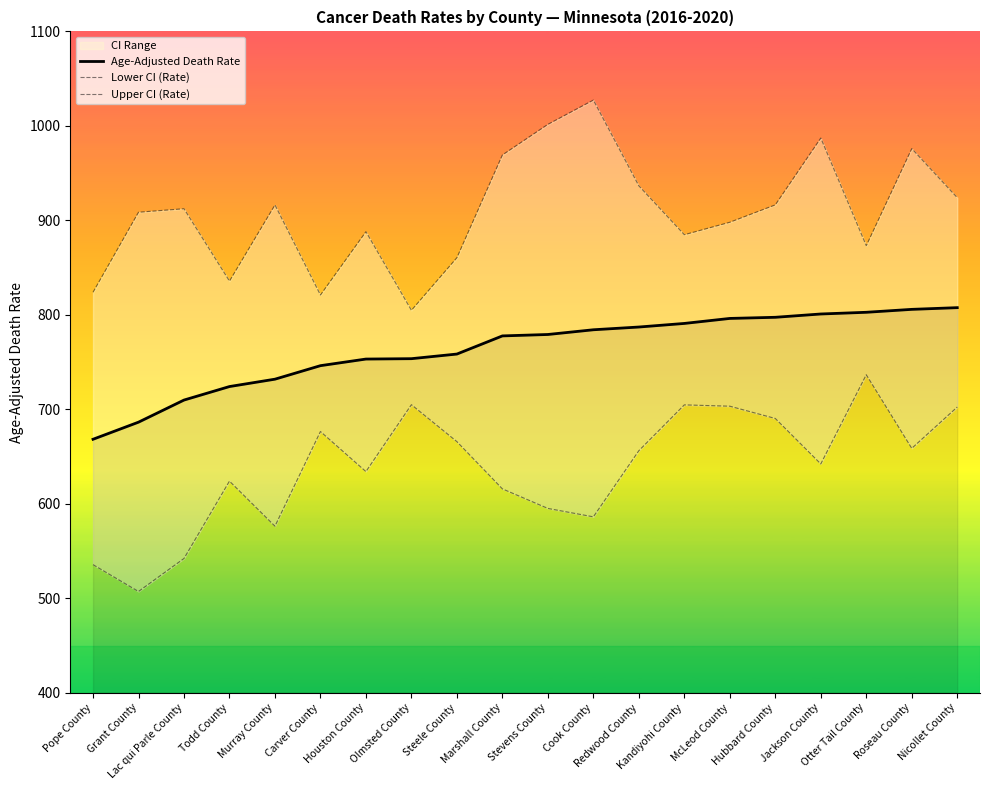

Reading left to right, list all the values displayed in this chart.

Age-Adjusted Death Rate: 668.3	686.4	709.8	724.1	731.9	746.2	753.2	753.6	758.5	777.7	779.2	784.2	787.1	790.9	796.2	797.4	800.9	802.7	805.8	807.6
Lower CI (Rate): 535.6	507.2	542.1	624.0	576.3	676.5	634.1	704.9	665.8	615.8	595.1	586.2	656.2	704.7	703.3	690.3	642.2	736.6	658.7	702.4
Upper CI (Rate): 823.9	908.6	912.3	835.7	916.3	821.0	888.0	804.8	860.5	969.2	1001.6	1027.3	936.5	884.8	898.0	916.4	987.1	873.2	975.9	924.0